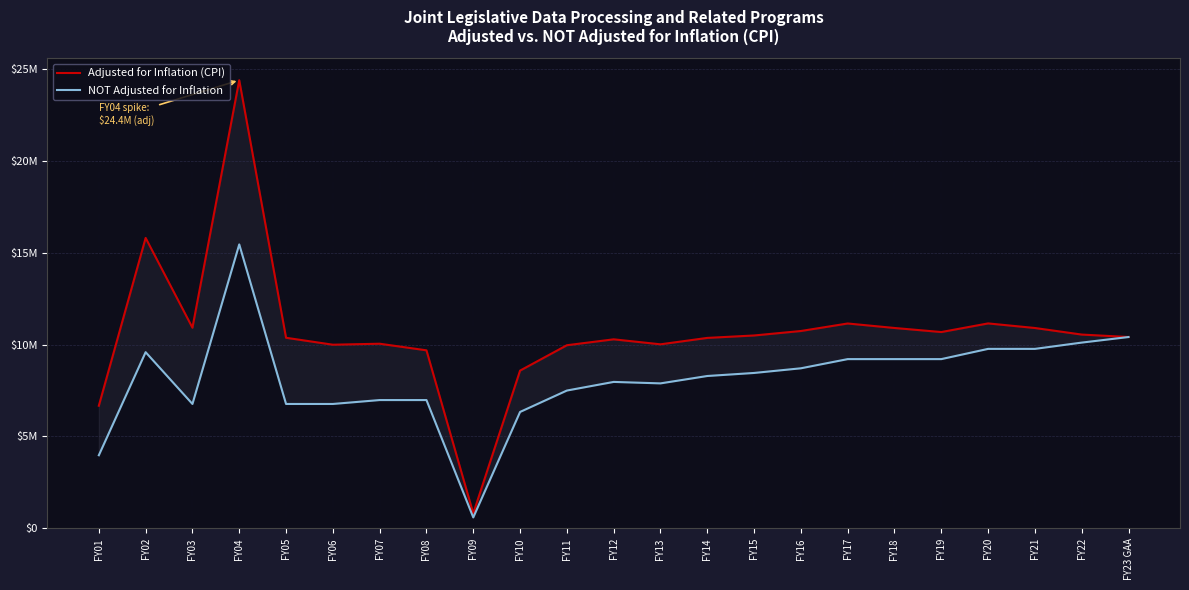

True or false: NOT Adjusted for Inflation has more than 0 interior local peaks.

True